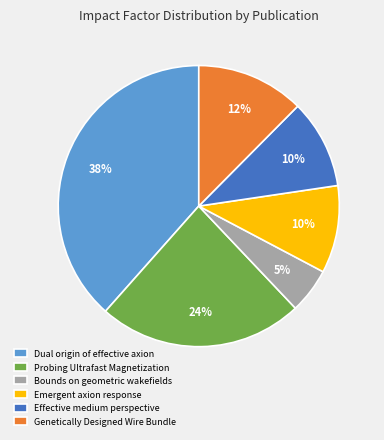

To the nearest percent, what portion does Emergent axion response represent?

10%